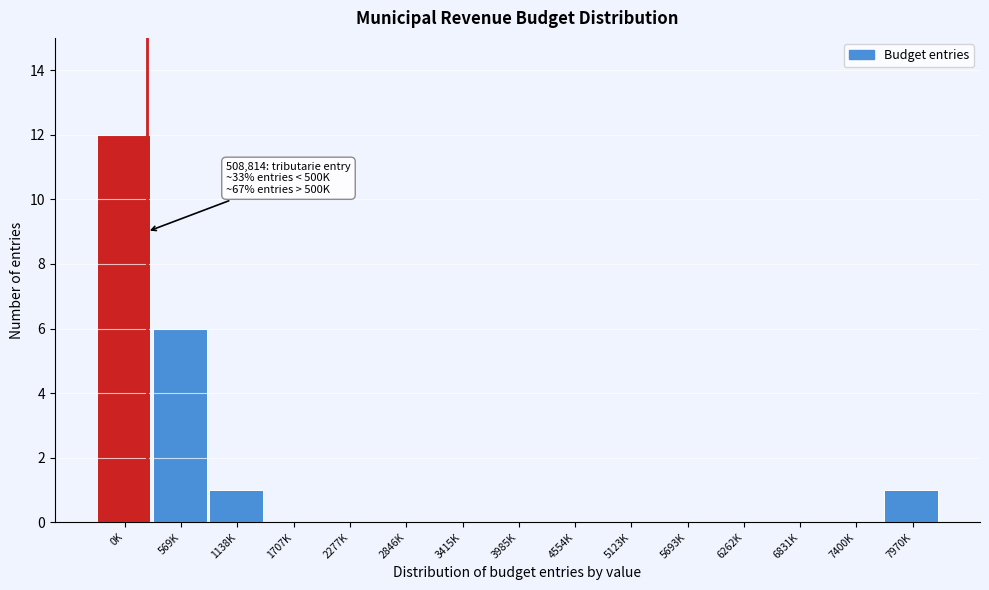

Reading right to left, list all the values displayed in this chart.

7970K=1	7400K=0	6831K=0	6262K=0	5693K=0	5123K=0	4554K=0	3985K=0	3415K=0	2846K=0	2277K=0	1707K=0	1138K=1	569K=6	0K=12